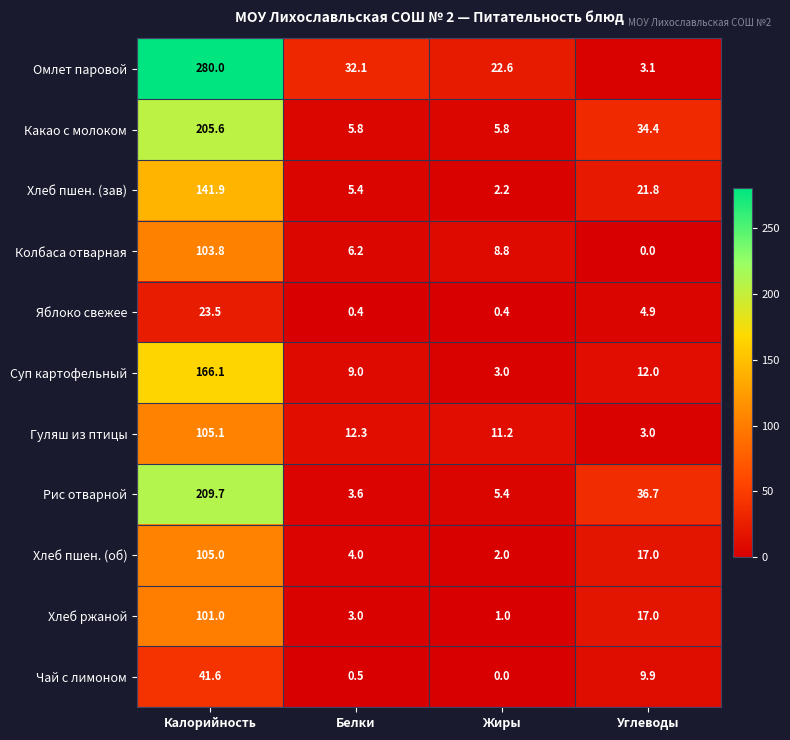

The value of Суп картофельный at Жиры is 3.0. True or false?

True